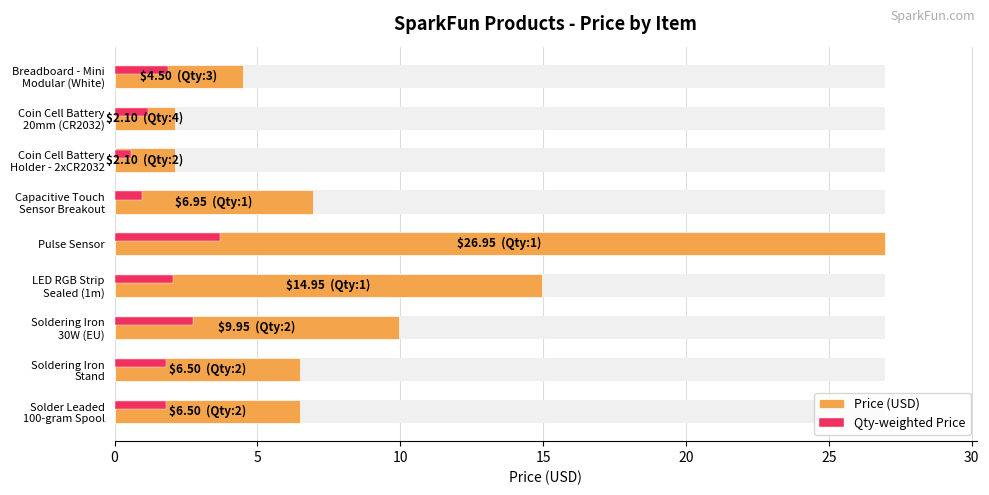

The Qty-weighted Price series shows 1.1 at Pulse Sensor. True or false?

False